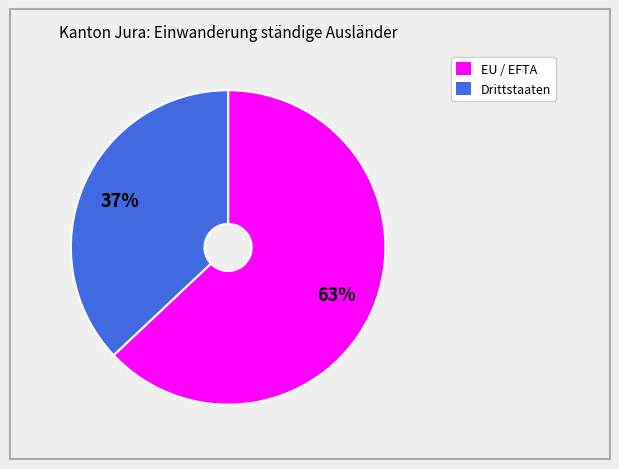

Is there any slice that represents more than half of the pie?

Yes